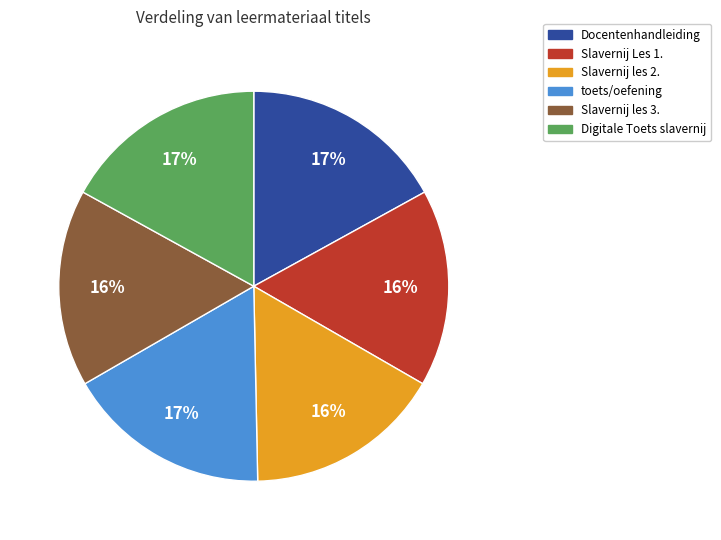

What percentage is the Slavernij Les 1. slice, to the nearest percent?

16%